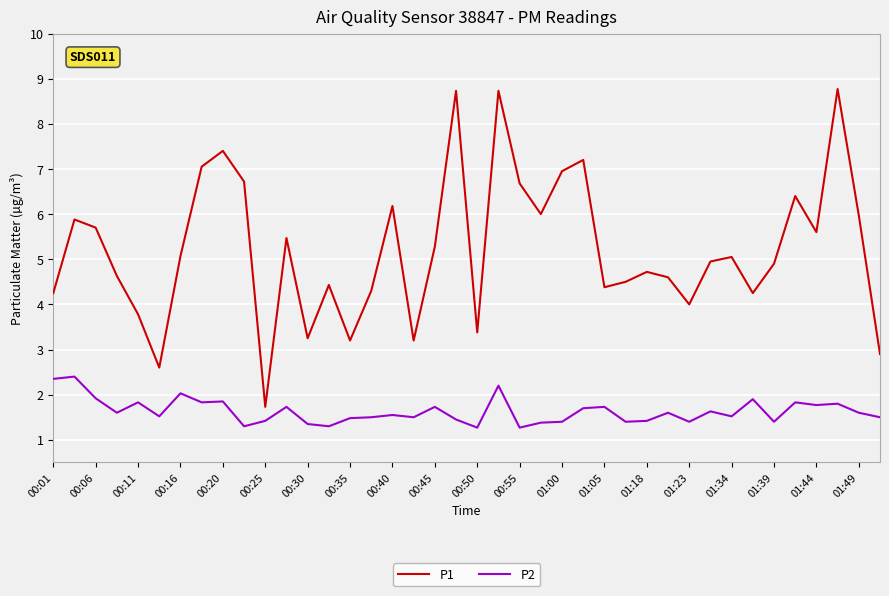

What is the greatest value displayed?

8.8